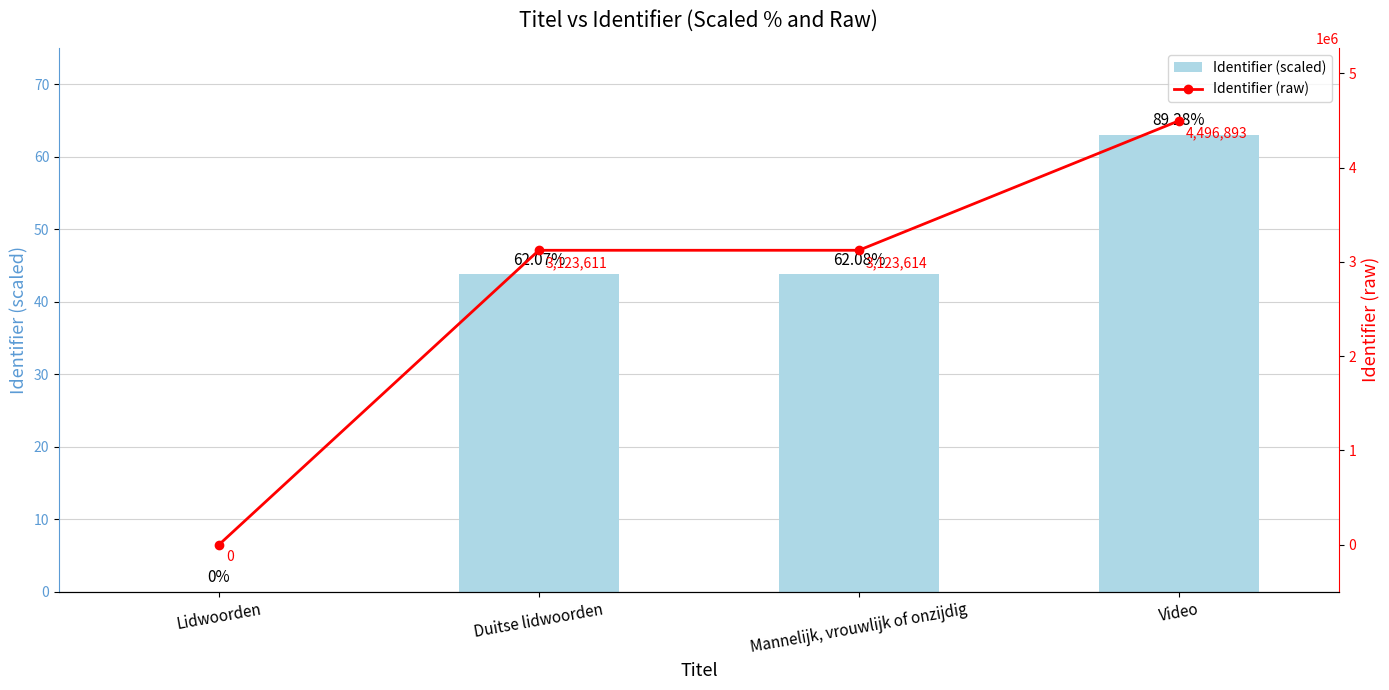

How many groups of bars are there?

4